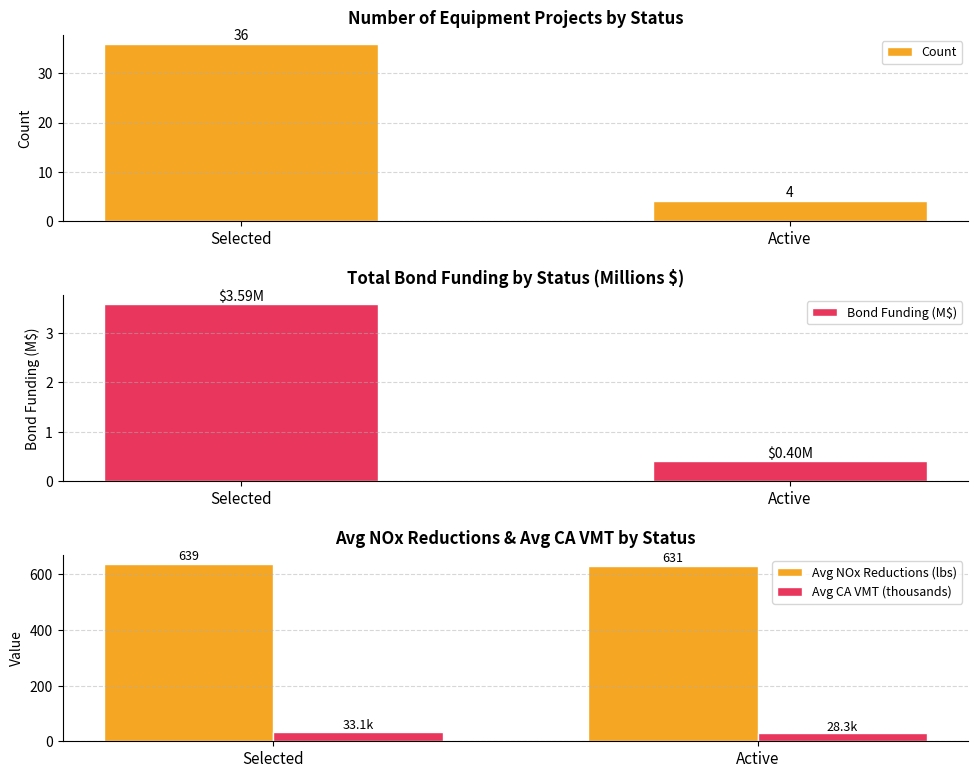

The Count series shows 7.0 at Active. True or false?

False